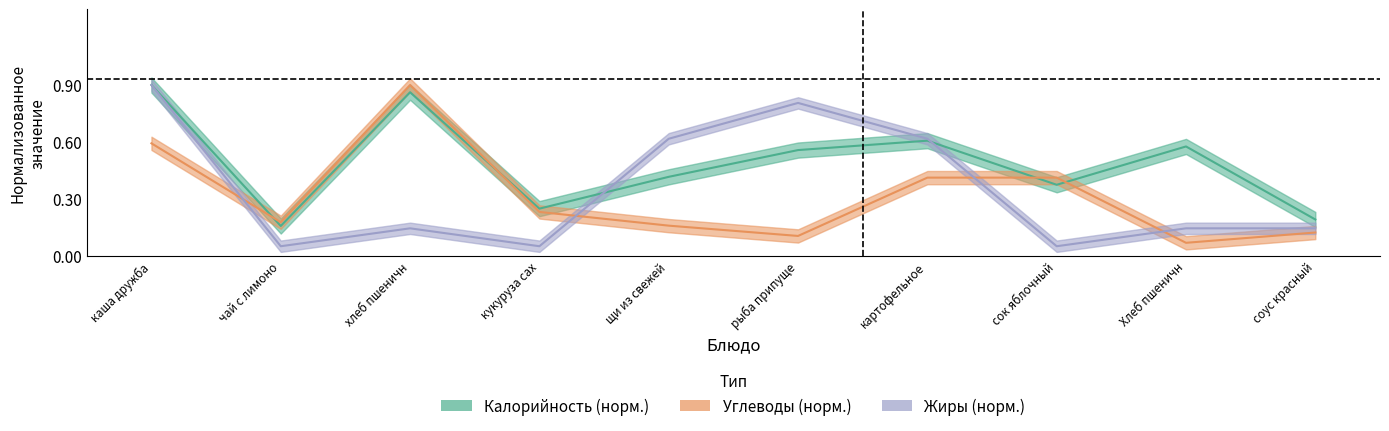

What is the difference between the second highest and second lowest values in the Жиры series?

0.8